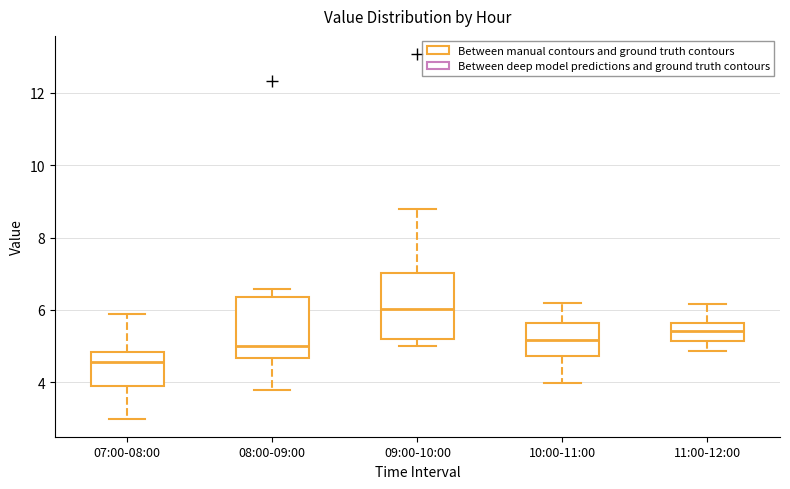

Which box has the highest median line?

09:00-10:00